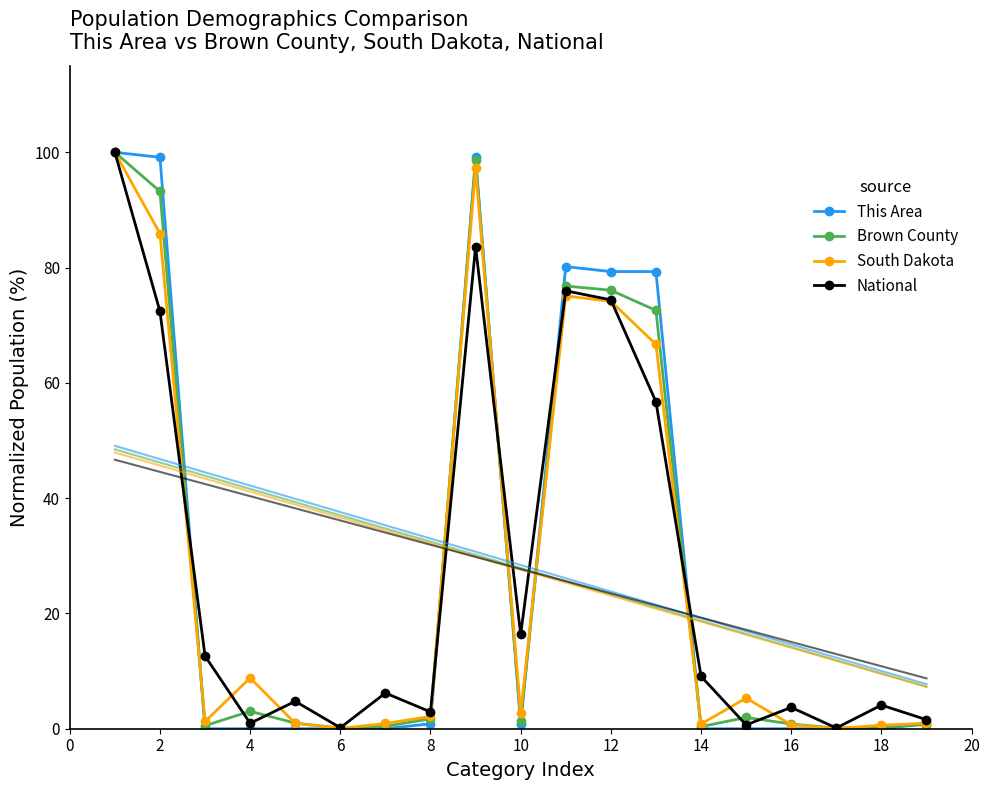

How many lines are shown in the chart?

4